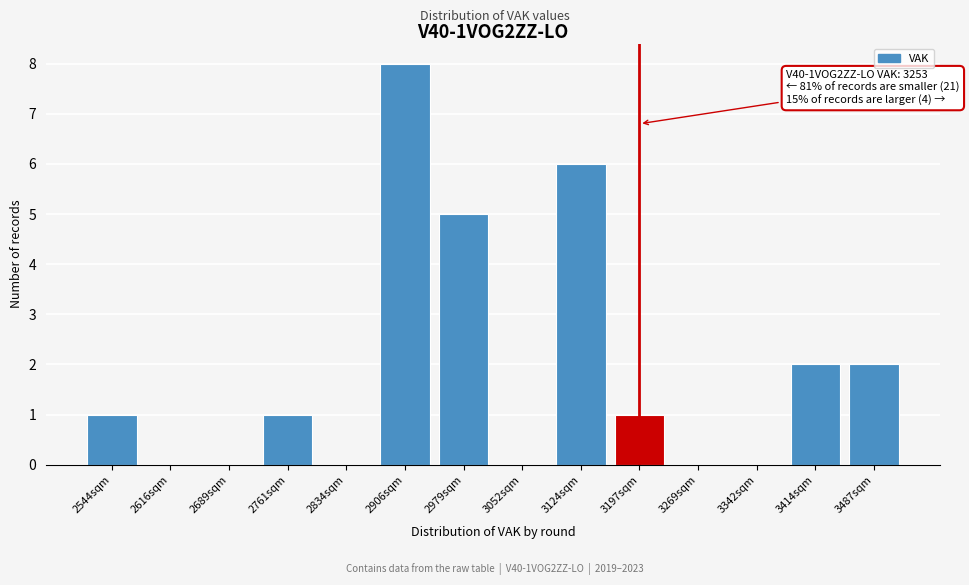

Reading left to right, transcribe all the data shown in this chart.

2544sqm=1	2616sqm=0	2689sqm=0	2761sqm=1	2834sqm=0	2906sqm=8	2979sqm=5	3052sqm=0	3124sqm=6	3197sqm=1	3269sqm=0	3342sqm=0	3414sqm=2	3487sqm=2